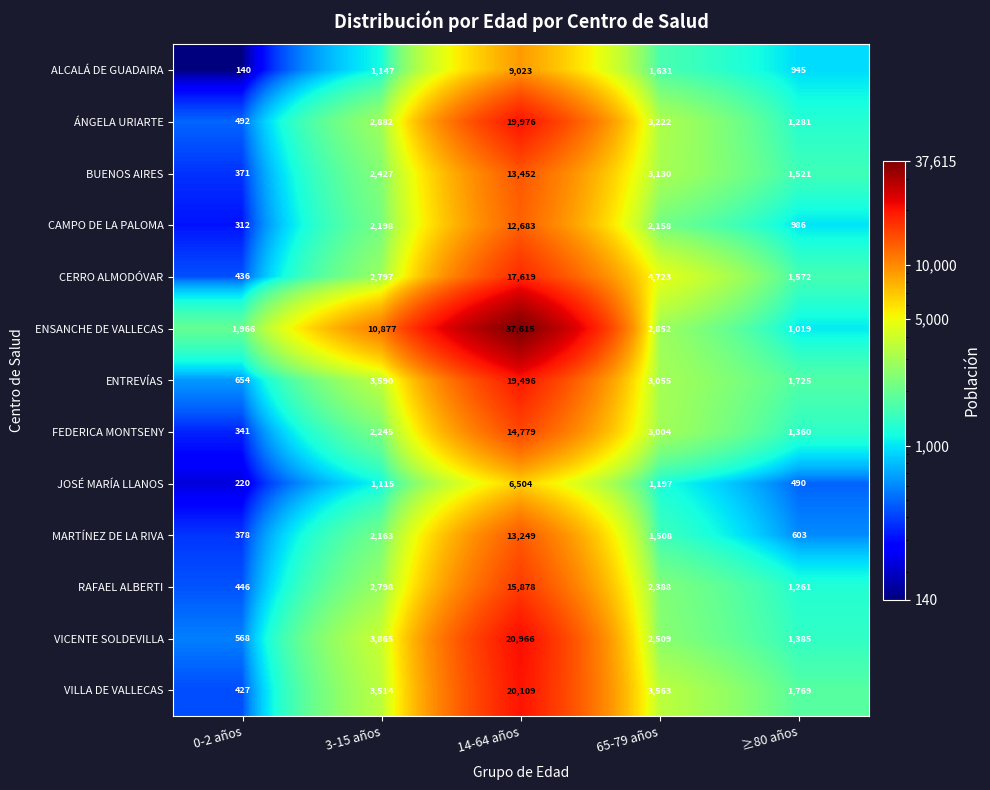

The ÁNGELA URIARTE series shows 4427 at 3-15 años. True or false?

False